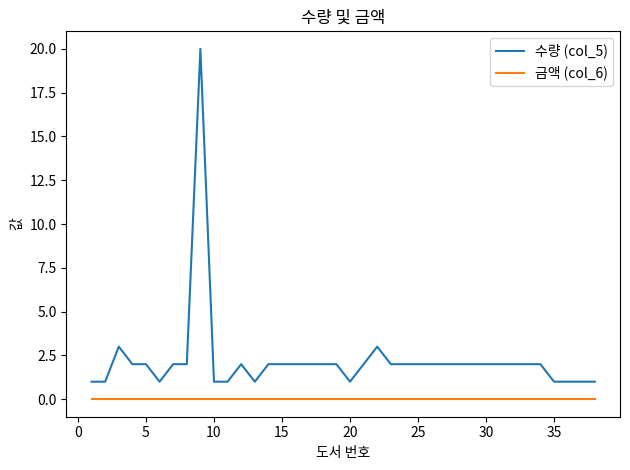

True or false: 금액 (col_6) and 수량 (col_5) intersect in this chart.

False